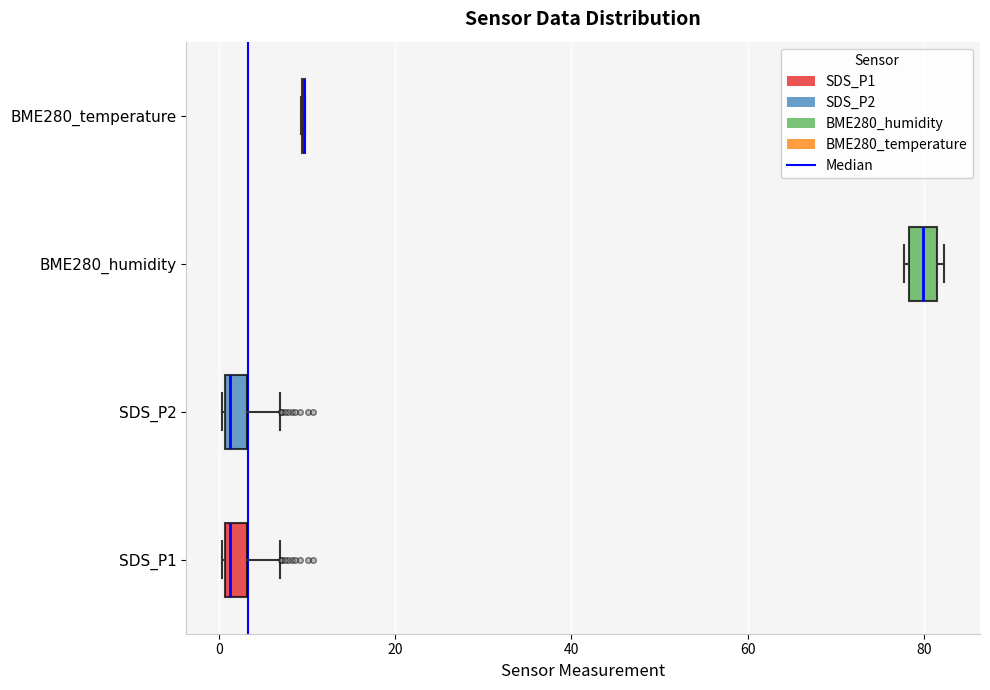

Where does the median line of the box for BME280_humidity sit on the x-axis? The values are not printed on the chart, so give them approximately, as read against the axis.

80